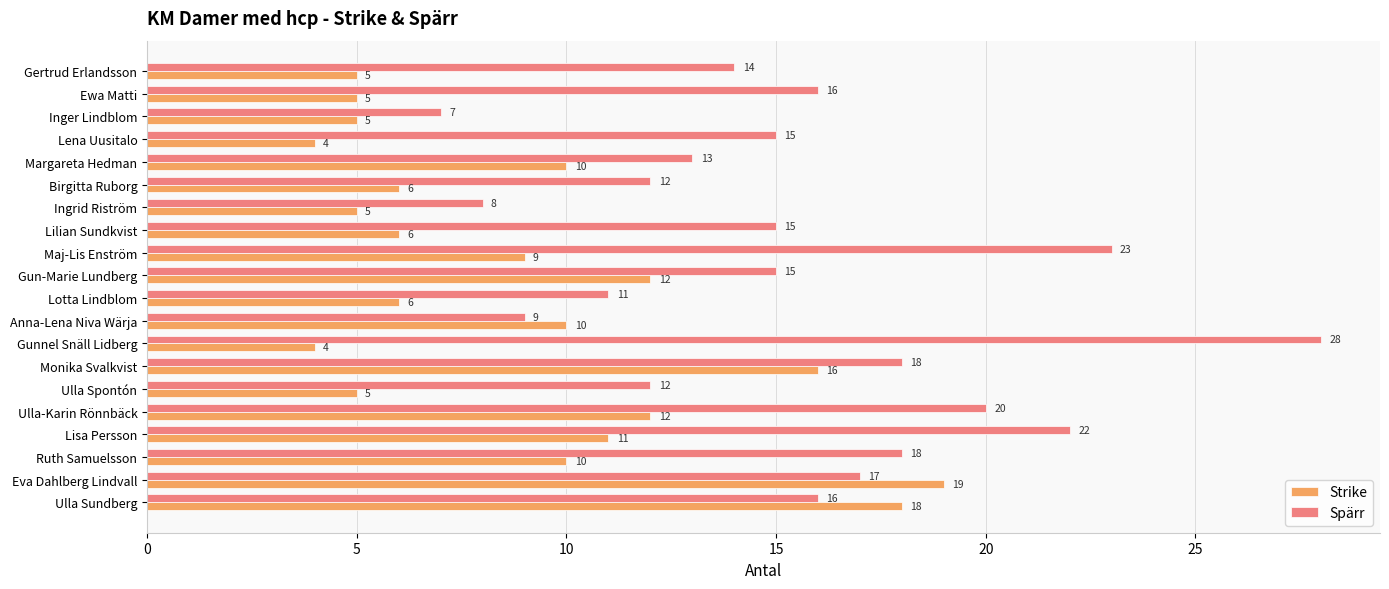

What is the greatest value displayed?

28